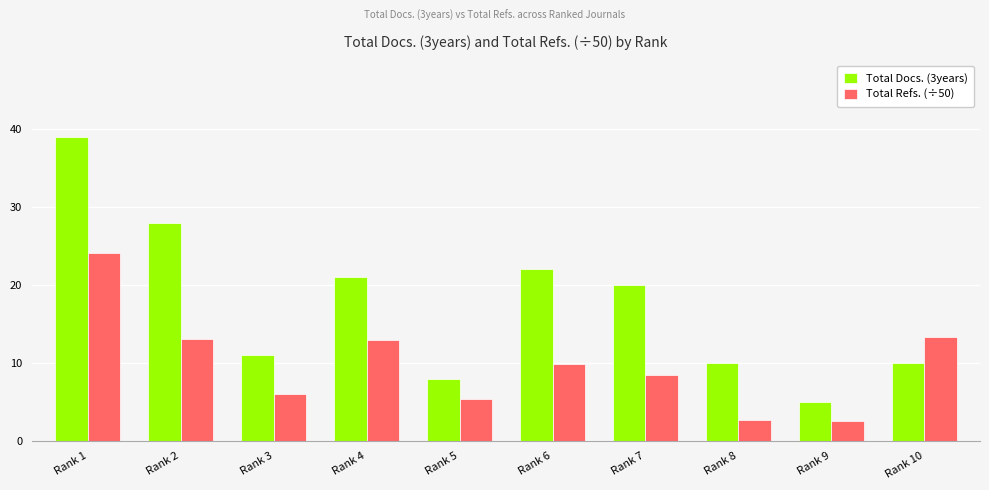

What is the maximum value for Total Refs. (÷50)?

24.0